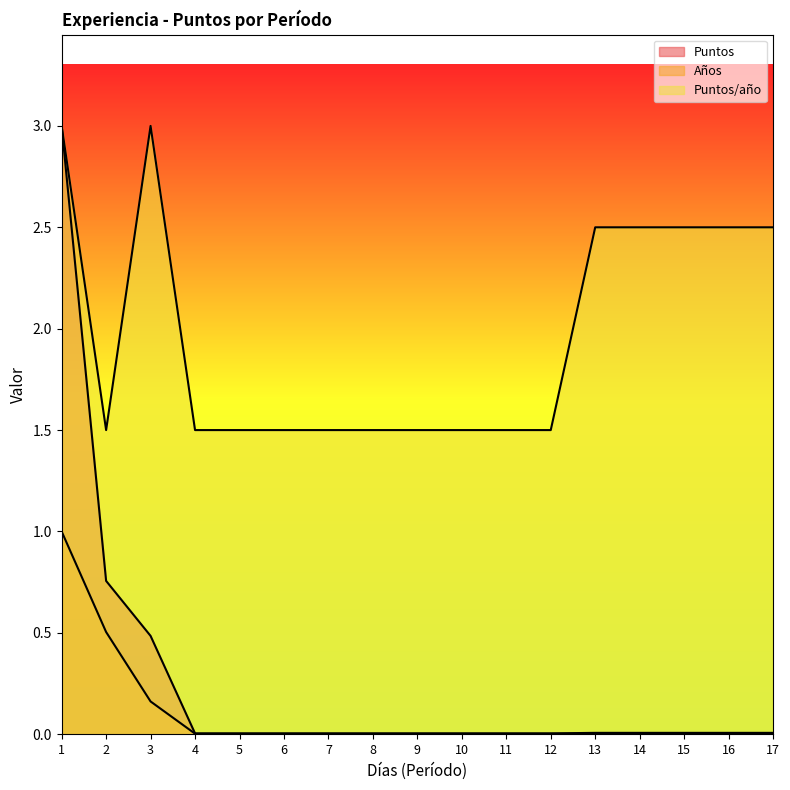

What is the difference between the second highest and second lowest values in the Puntos/año series?

1.5